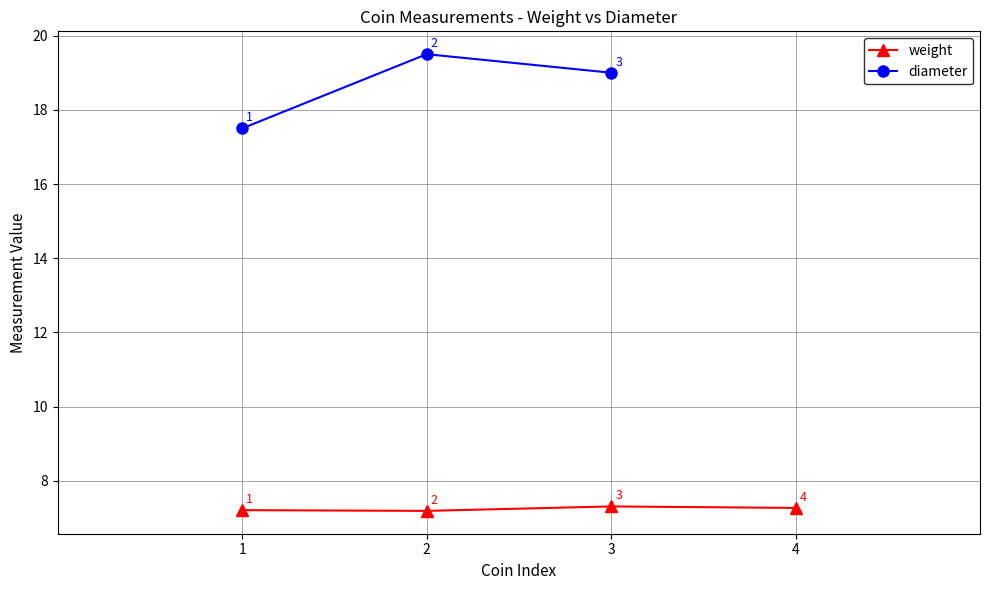

Which label corresponds to the largest value in the chart?

2